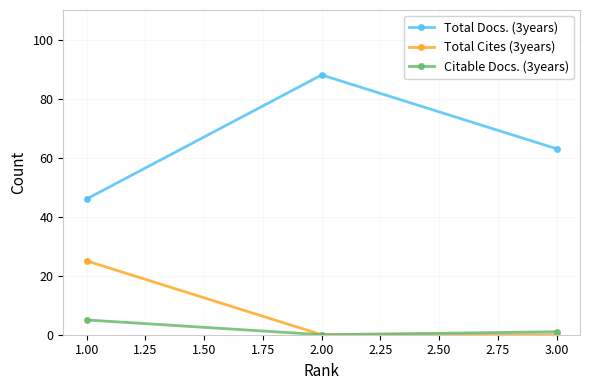

Reading left to right, list all the values displayed in this chart.

Total Docs. (3years): 1.00=46	2.00=88	3.00=63
Total Cites (3years): 1.00=25	2.00=0	3.00=0
Citable Docs. (3years): 1.00=5	2.00=0	3.00=1